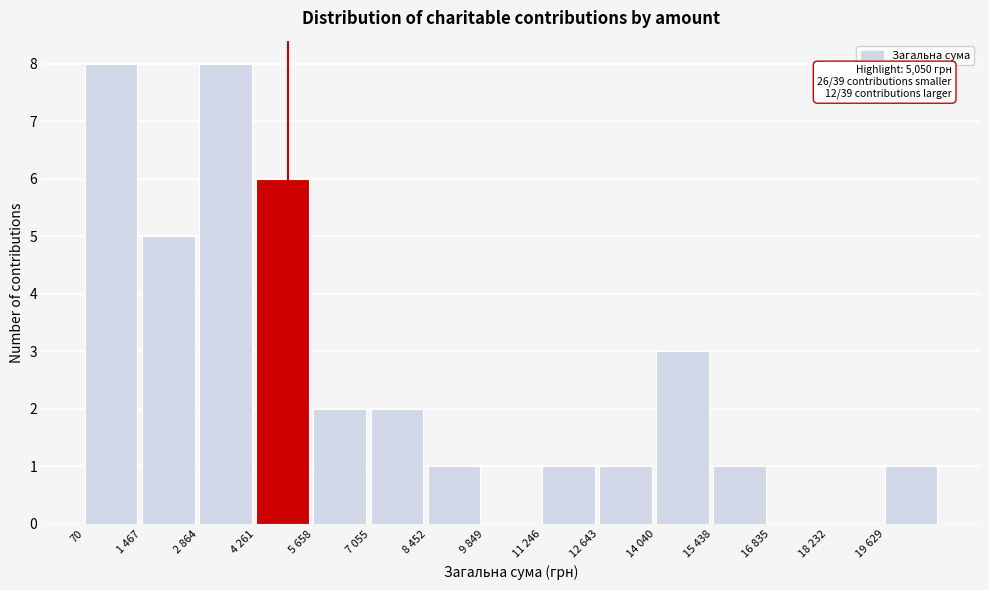

Reading left to right, what are all the values shown in this chart?

70=8	1 467=5	2 864=8	4 261=6	5 658=2	7 055=2	8 452=1	9 849=0	11 246=1	12 643=1	14 040=3	15 438=1	16 835=0	18 232=0	19 629=1